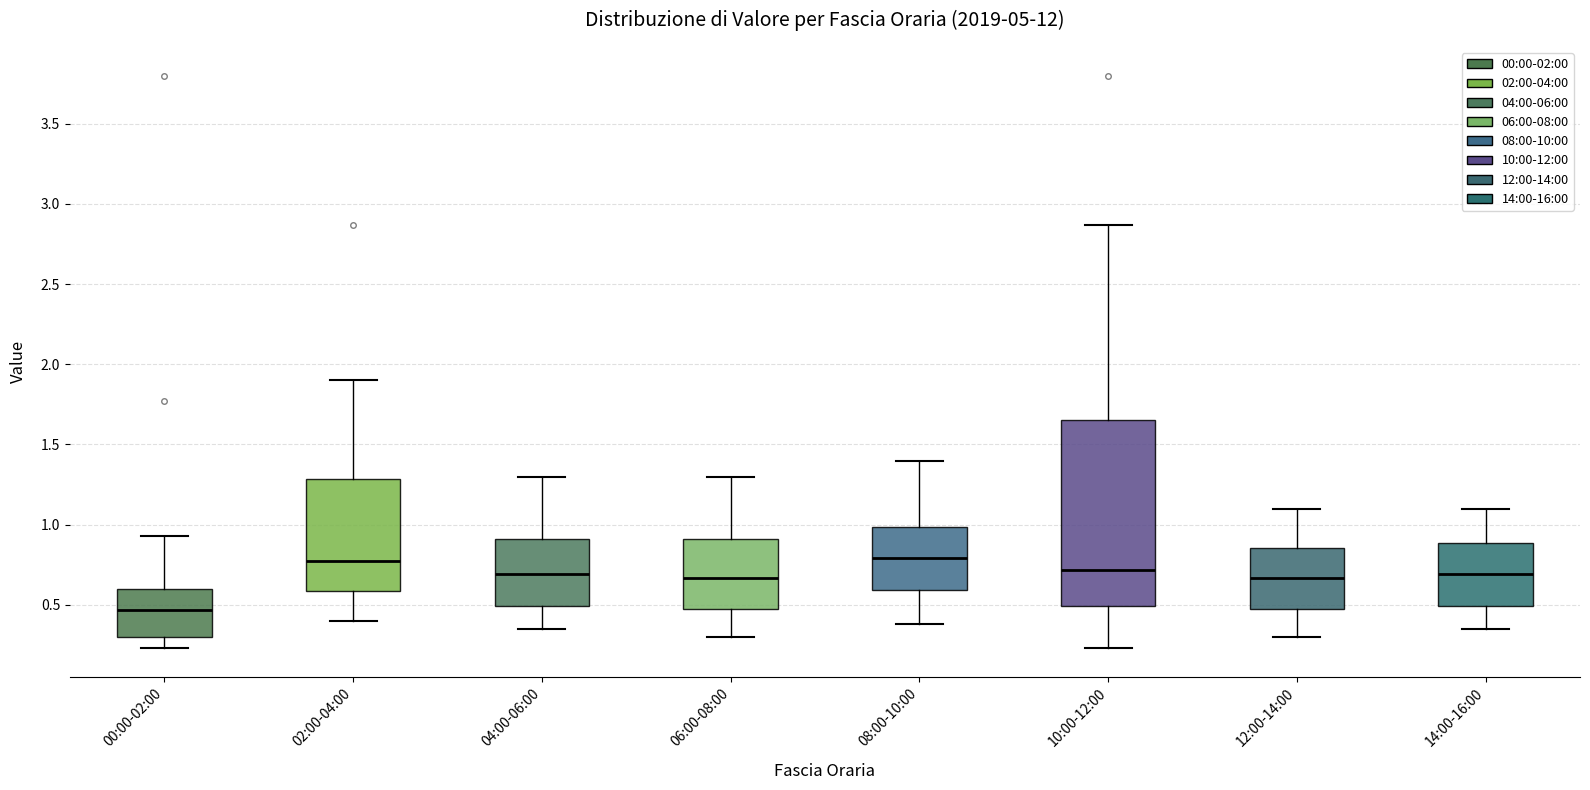

Reading left to right, transcribe this box plot: for each box, give where its median line is, the range the box spans, and where its two whiskers end, as read against the y-axis. The values are not printed on the chart, so give them approximately, as read against the axis.

00:00-02:00: median 0.45, box 0.30 to 0.60, whiskers 0.25 to 0.95
02:00-04:00: median 0.80, box 0.60 to 1.30, whiskers 0.40 to 1.90
04:00-06:00: median 0.70, box 0.50 to 0.90, whiskers 0.35 to 1.30
06:00-08:00: median 0.65, box 0.45 to 0.90, whiskers 0.30 to 1.30
08:00-10:00: median 0.80, box 0.60 to 1.00, whiskers 0.40 to 1.40
10:00-12:00: median 0.70, box 0.50 to 1.65, whiskers 0.25 to 2.85
12:00-14:00: median 0.65, box 0.45 to 0.85, whiskers 0.30 to 1.10
14:00-16:00: median 0.70, box 0.50 to 0.90, whiskers 0.35 to 1.10